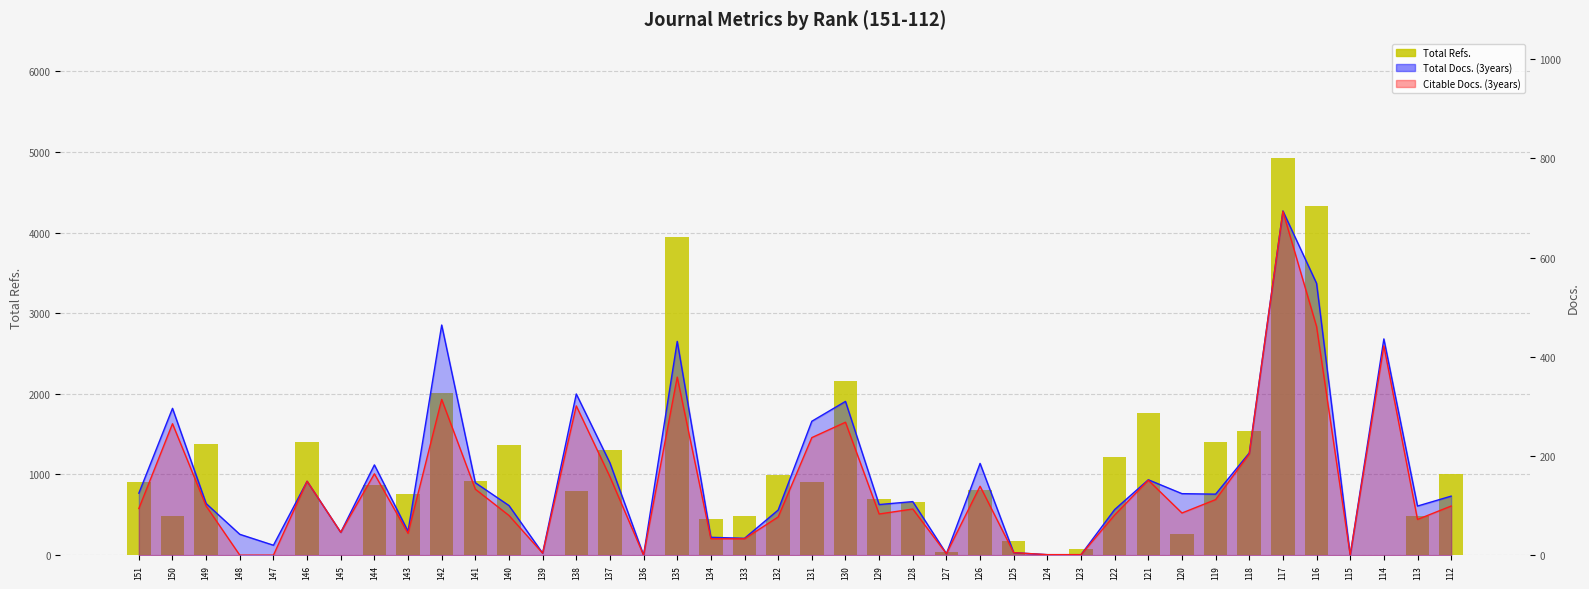

What is the sum of the values at 113 and 129?

1186